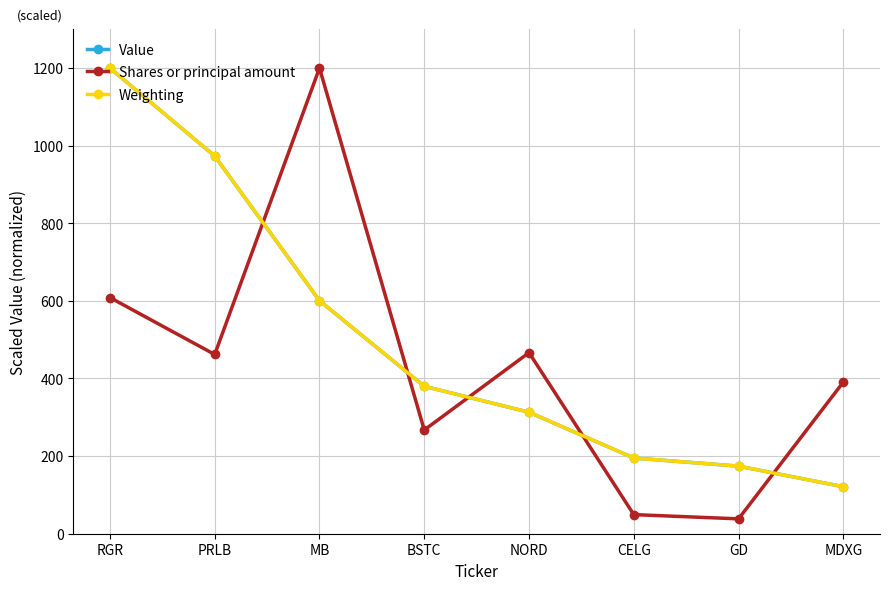

What position from the right is GD?

2